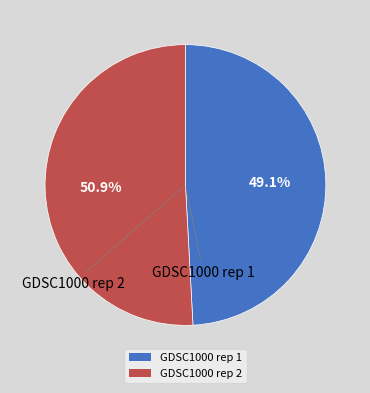

What percentage is the GDSC1000 rep 2 slice, to the nearest percent?

51%